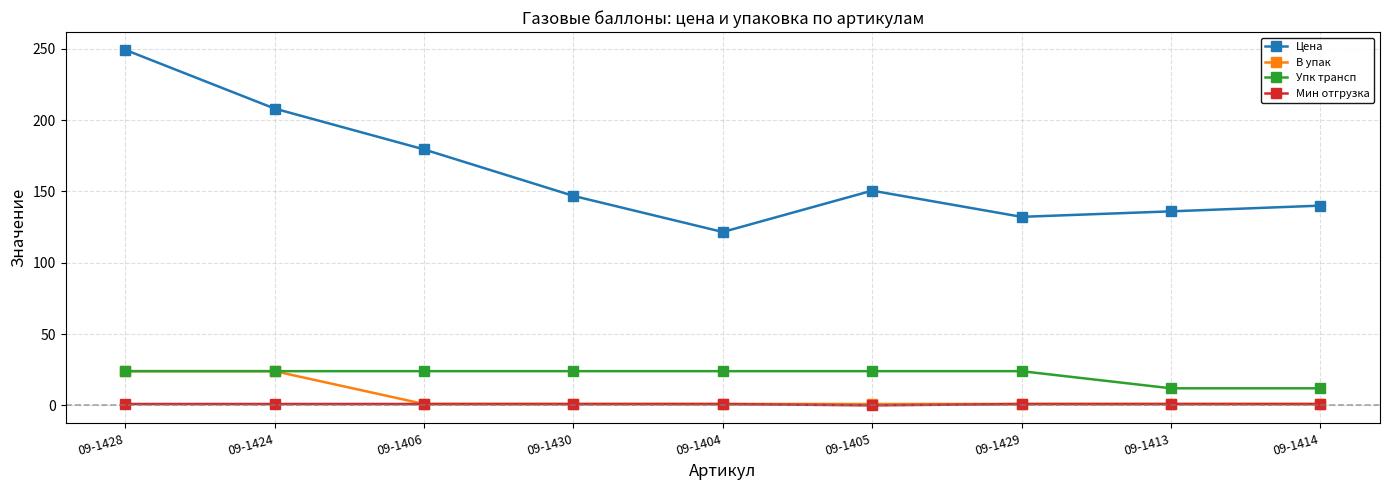

The В упак series shows 8.2 at 09-1424. True or false?

False